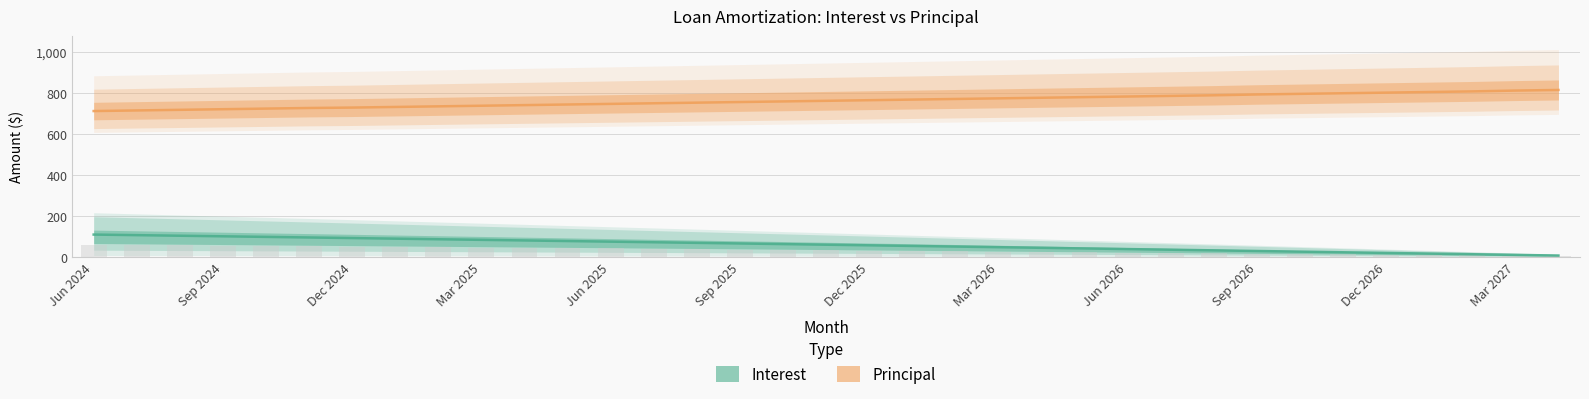

What is the value of the Principal bar at the 33rd from the left?

808.0